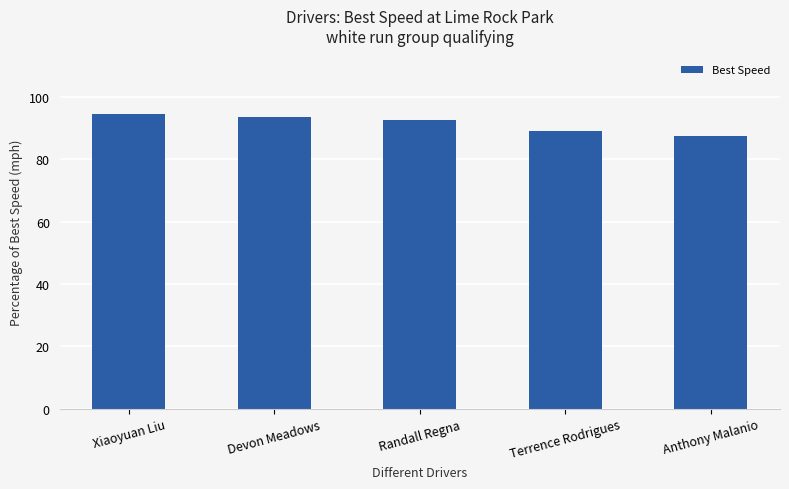

Which has a higher value, Anthony Malanio or Terrence Rodrigues?

Terrence Rodrigues